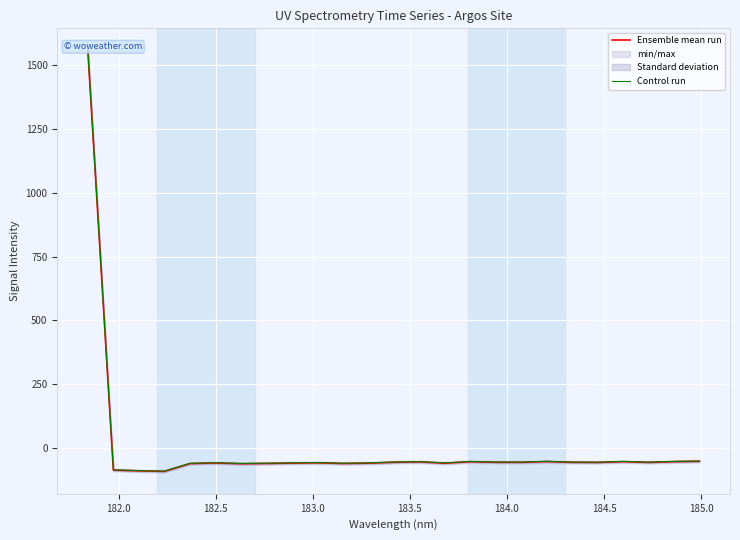

How many values in the Control run series are below -55?

18